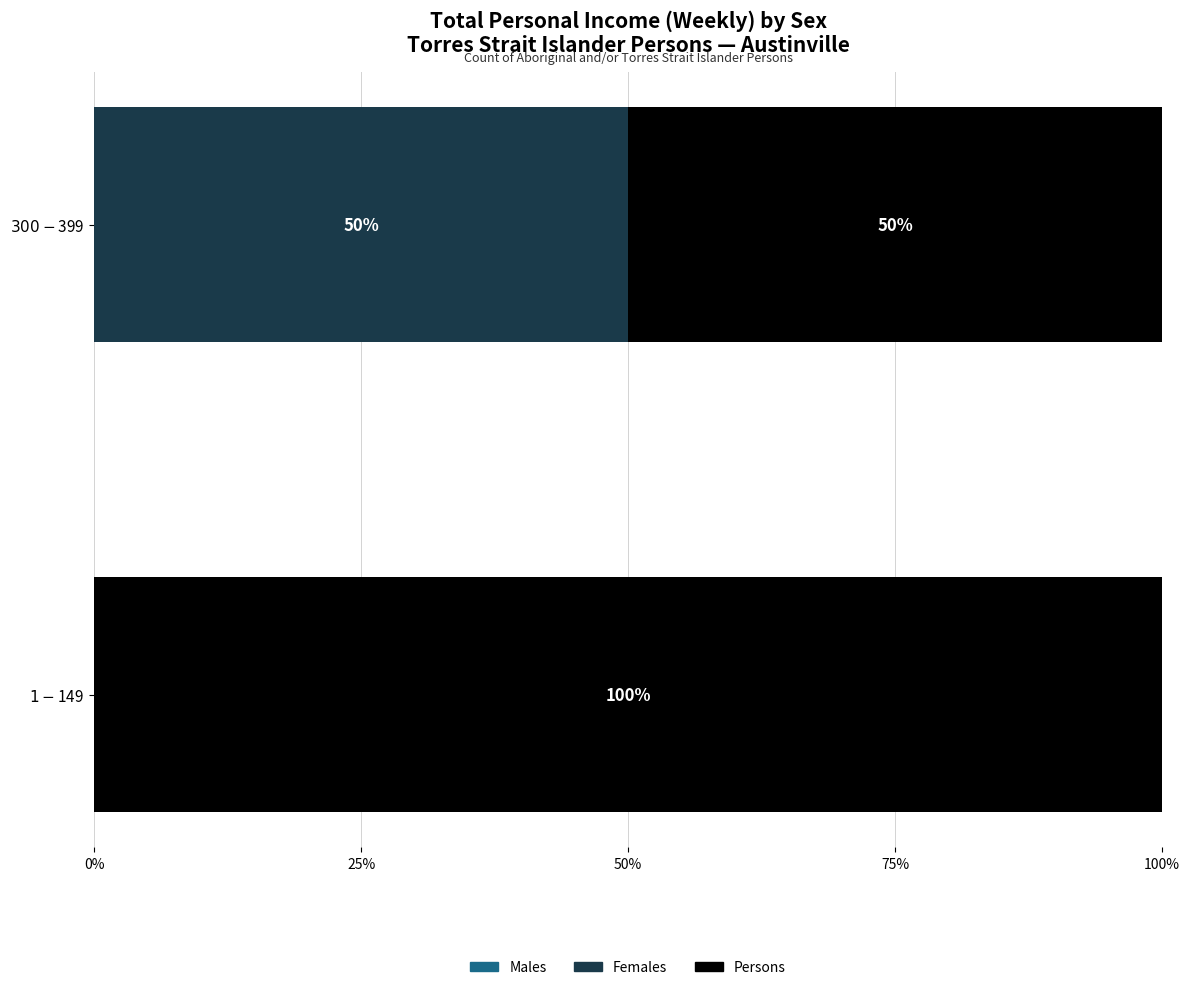

What is the sum of all Females values?

50